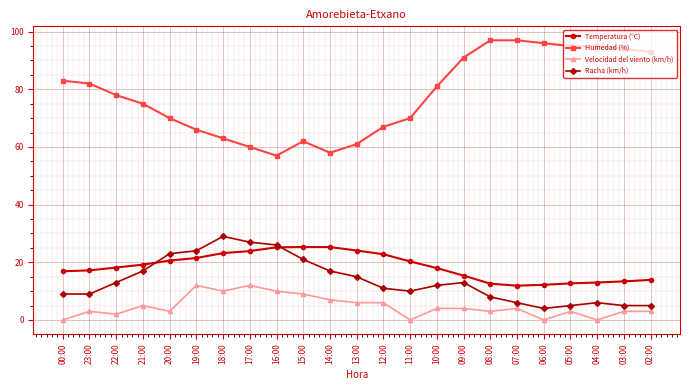

True or false: Racha (km/h) and Humedad (%) cross at least once.

False